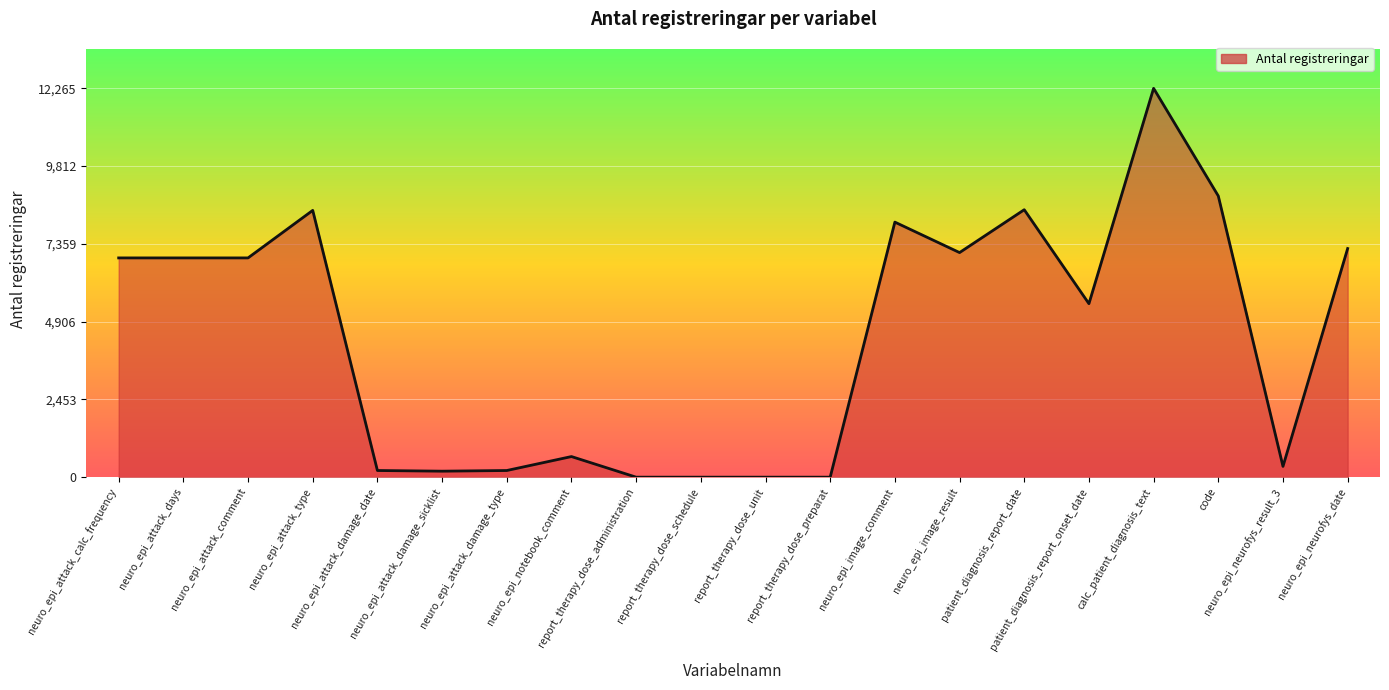

What is the difference between the maximum and minimum values?

12265